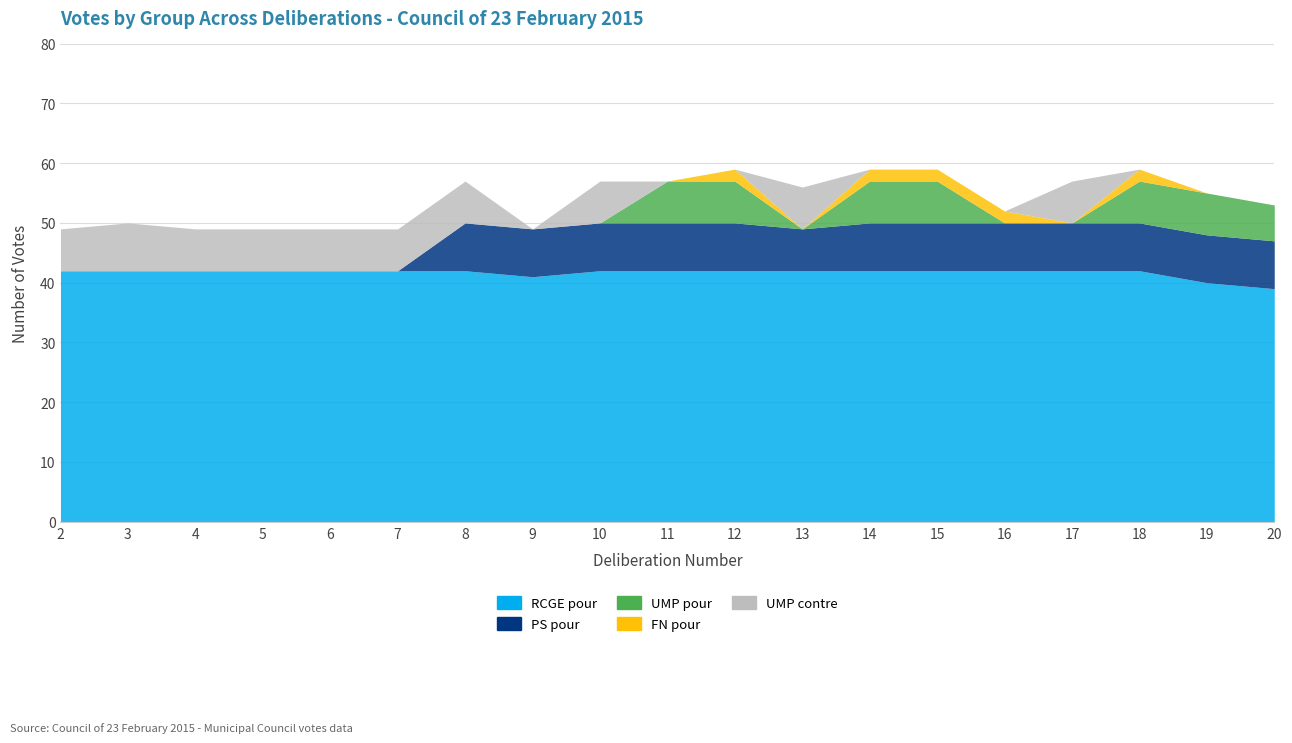

Reading left to right, what are all the values shown in this chart?

RCGE pour: 2=42	3=42	4=42	5=42	6=42	7=42	8=42	9=41	10=42	11=42	12=42	13=42	14=42	15=42	16=42	17=42	18=42	19=40	20=39
PS pour: 2=0	3=0	4=0	5=0	6=0	7=0	8=8	9=8	10=8	11=8	12=8	13=7	14=8	15=8	16=8	17=8	18=8	19=8	20=8
UMP pour: 2=0	3=0	4=0	5=0	6=0	7=0	8=0	9=0	10=0	11=7	12=7	13=0	14=7	15=7	16=0	17=0	18=7	19=7	20=6
FN pour: 2=0	3=0	4=0	5=0	6=0	7=0	8=0	9=0	10=0	11=0	12=2	13=0	14=2	15=2	16=2	17=0	18=2	19=0	20=0
UMP contre: 2=7	3=8	4=7	5=7	6=7	7=7	8=7	9=0	10=7	11=0	12=0	13=7	14=0	15=0	16=0	17=7	18=0	19=0	20=0